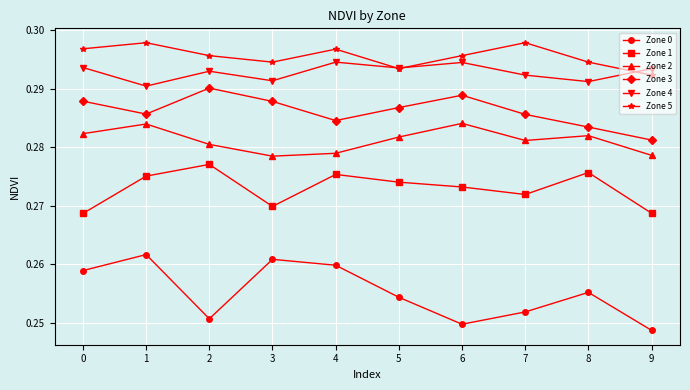

How many interior local peaks does the Zone 5 series have?

3